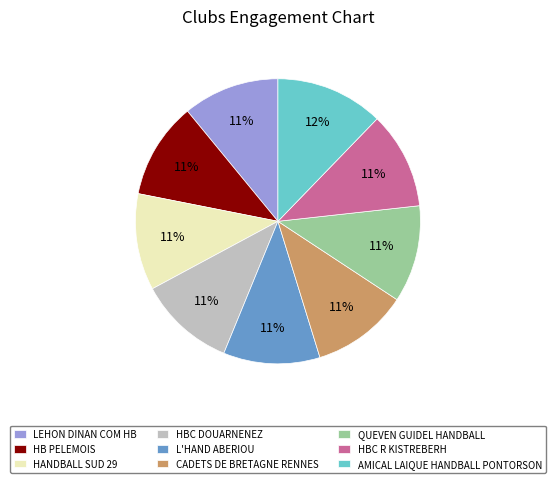

What percentage is the HBC R KISTREBERH slice, to the nearest percent?

11%